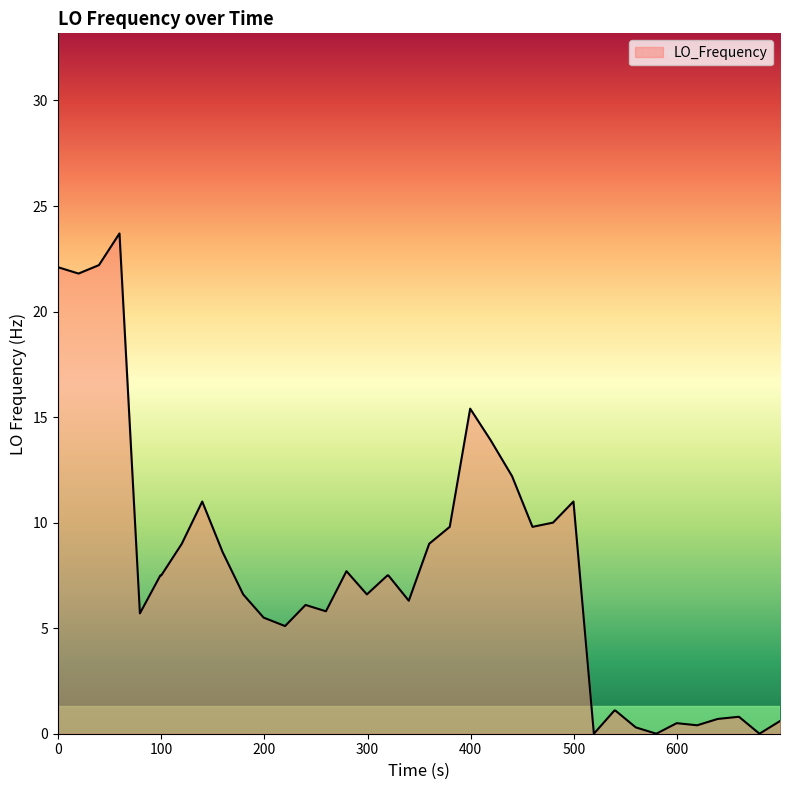

What is the greatest value displayed?

23.7